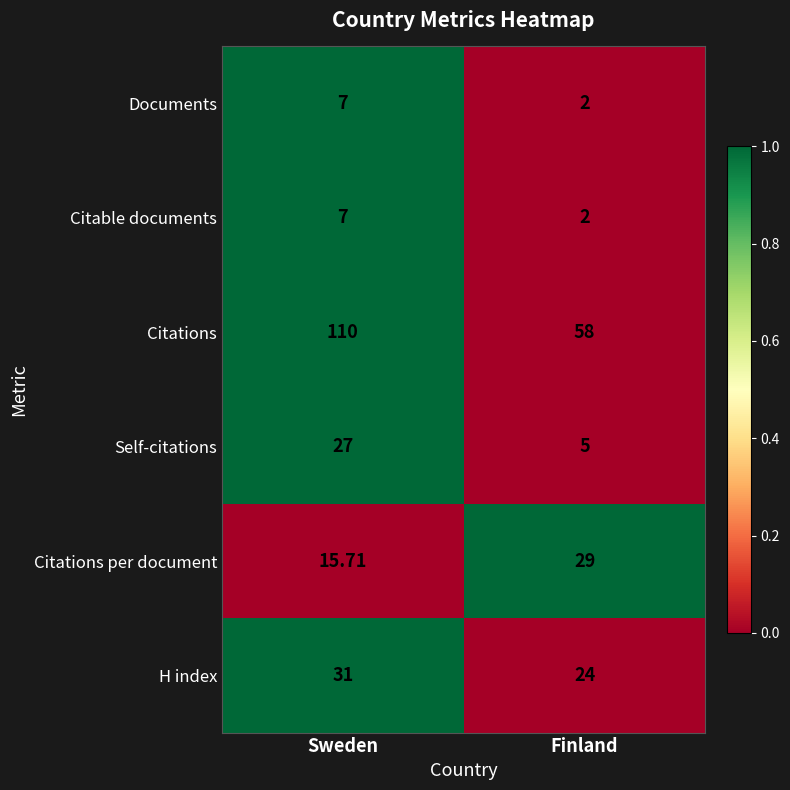

What is the total value across all series at Finland?

120.0